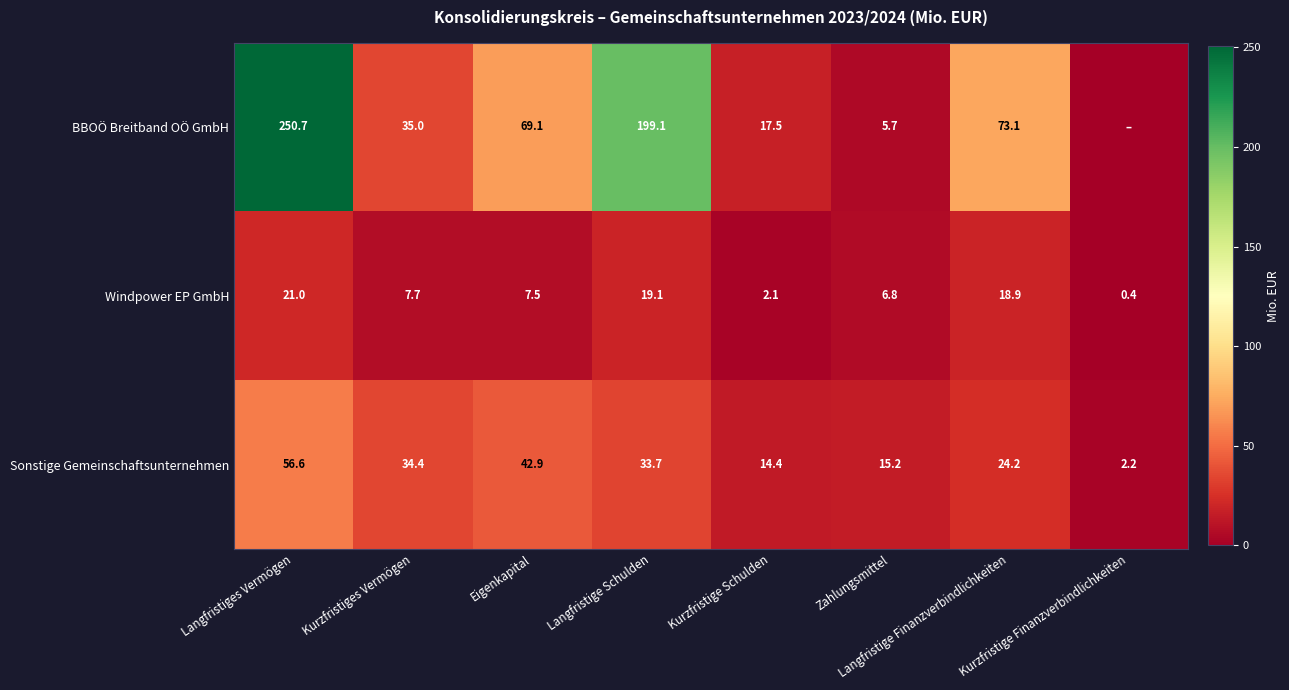

Where does the Windpower EP GmbH series first go above 7?

Langfristiges Vermögen